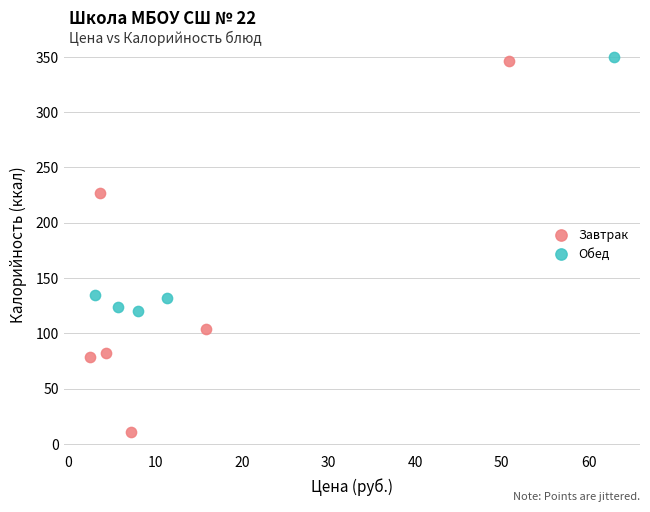

Which series reaches the minimum Y coordinate?

Завтрак